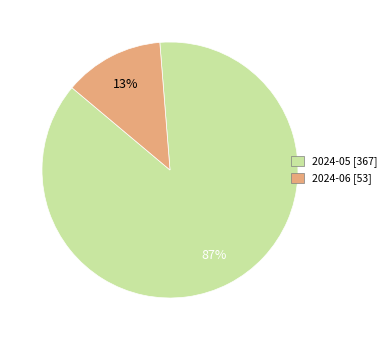

How many segments does this pie chart have?

2